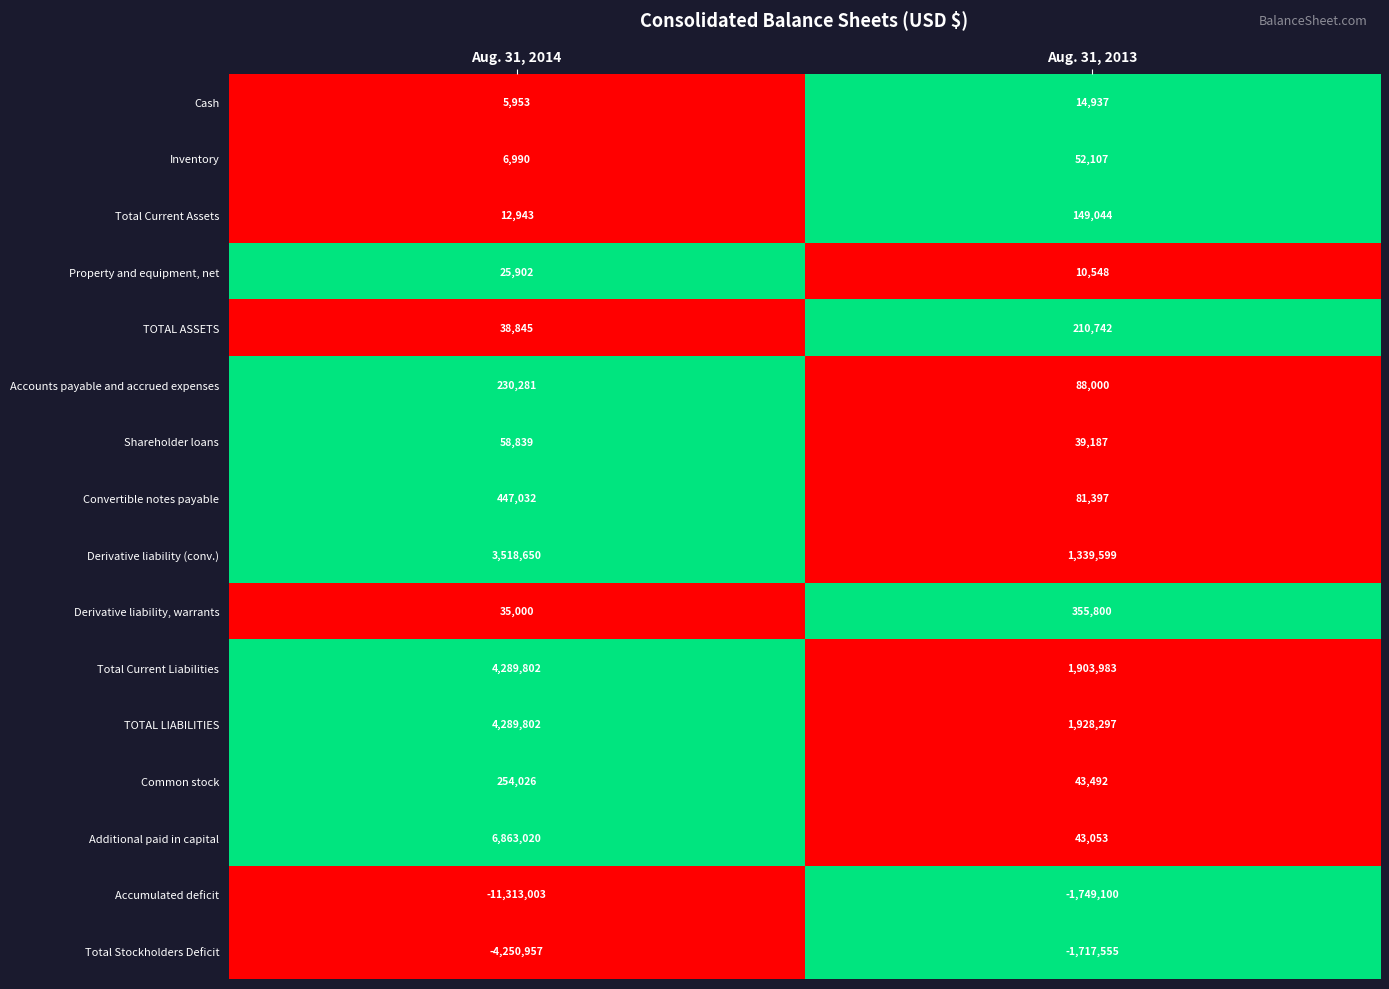

Is it true that Common stock equals 24164 at Aug. 31, 2013?

False